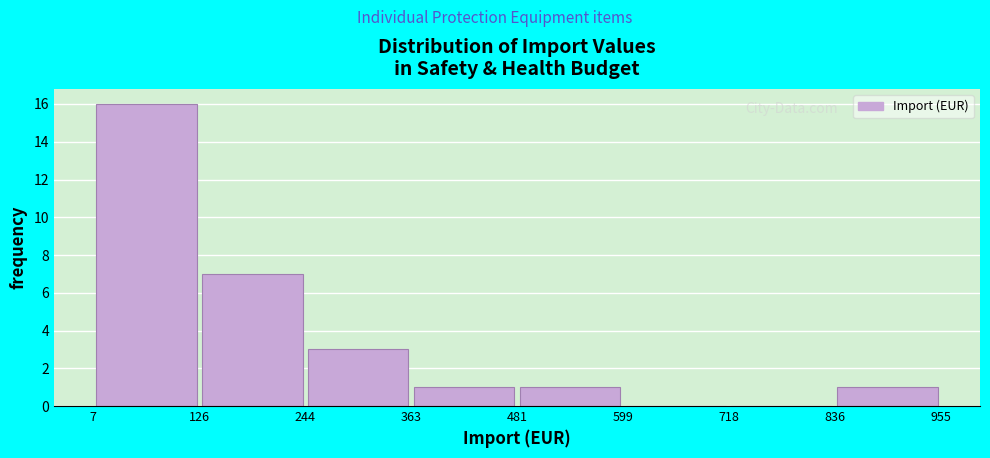

Reading left to right, transcribe this chart: for each bar, give the range it covers on the x-axis and its height. The values are not printed on the chart, so give them approximately, as read against the axis.

7 to 126: 16
126 to 244: 7
244 to 363: 3
363 to 481: 1
481 to 599: 1
599 to 718: 0
718 to 836: 0
836 to 955: 1